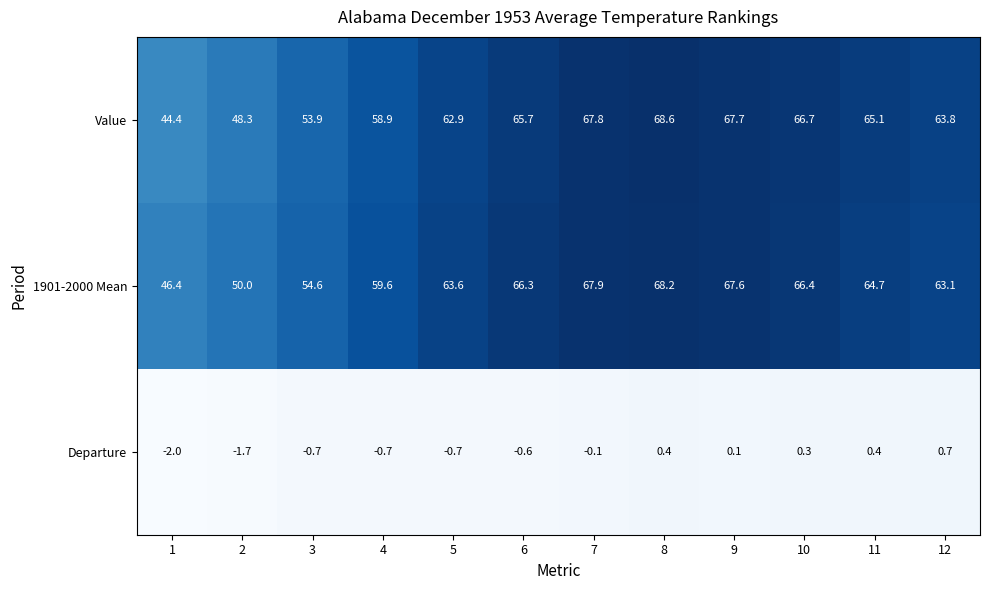

What is the sum of all 1901-2000 Mean values?

738.4